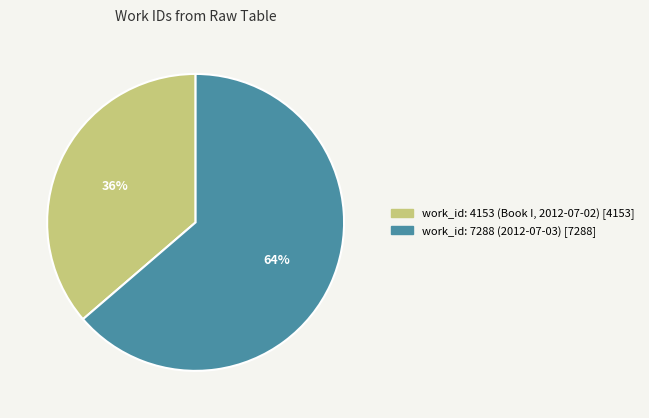

Rank the categories by value from lowest to highest.

work_id: 4153 (Book I, 2012-07-02), work_id: 7288 (2012-07-03)